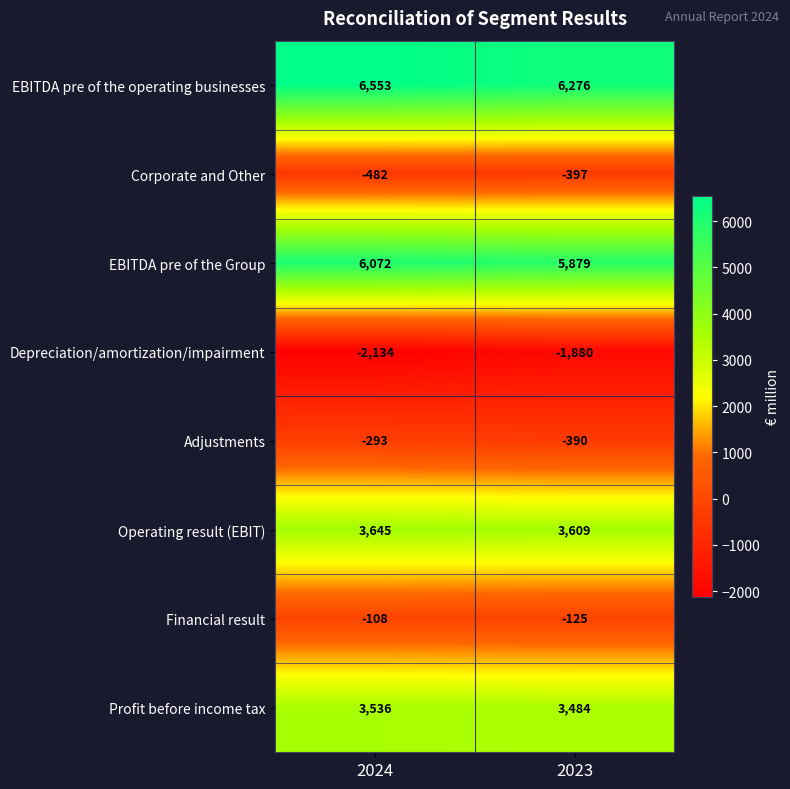

What is the total value across all series at 2023?

16456